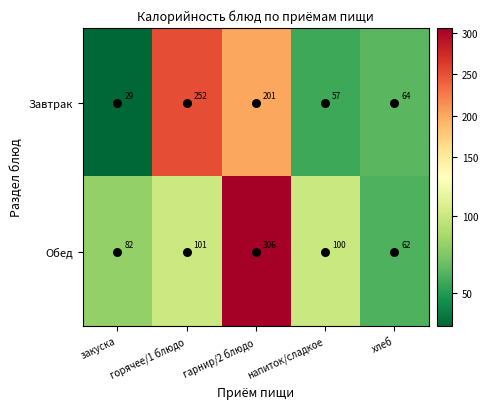

Rank the series at хлеб from highest to lowest value.

Завтрак, Обед